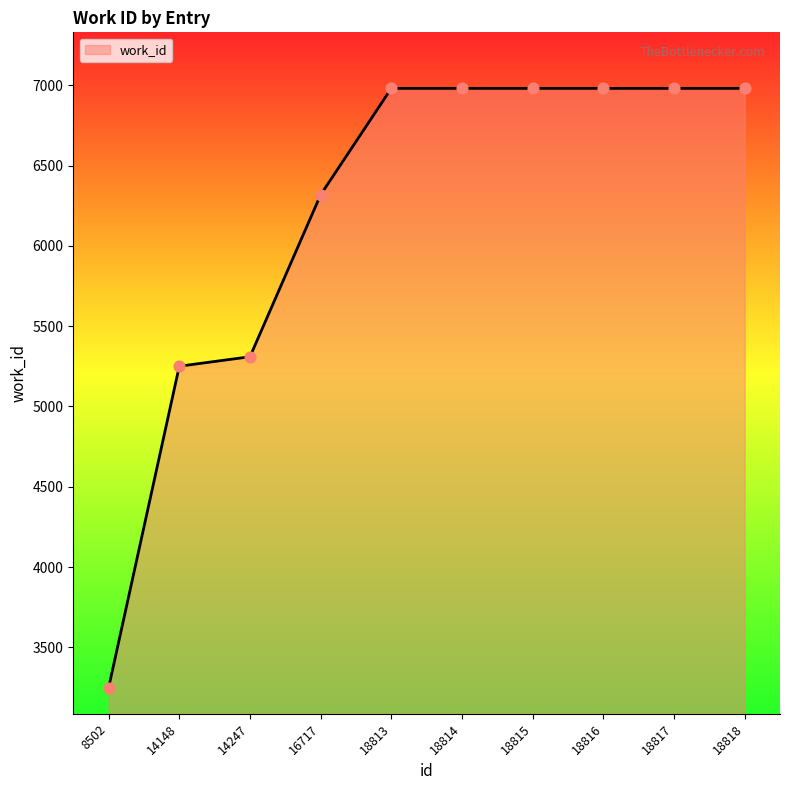

What is the ratio of the value at 18814 to the value at 14247?

1.3